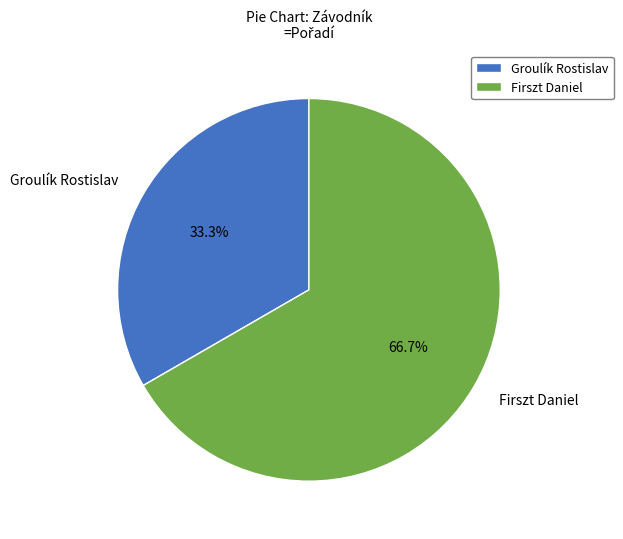

Which slice is the smallest?

Groulík Rostislav